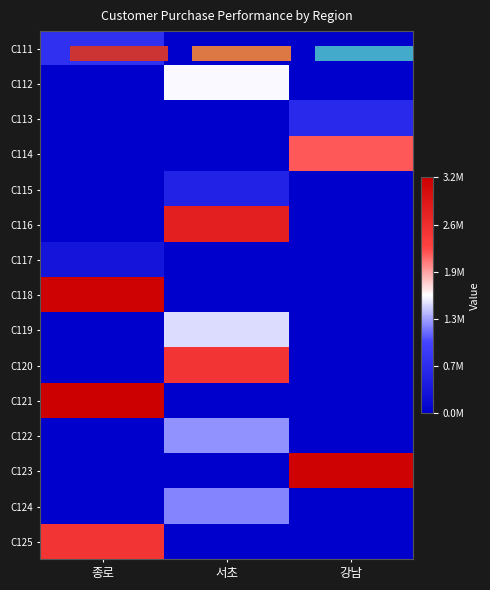

How many values in the C122 series exceed 0?

1